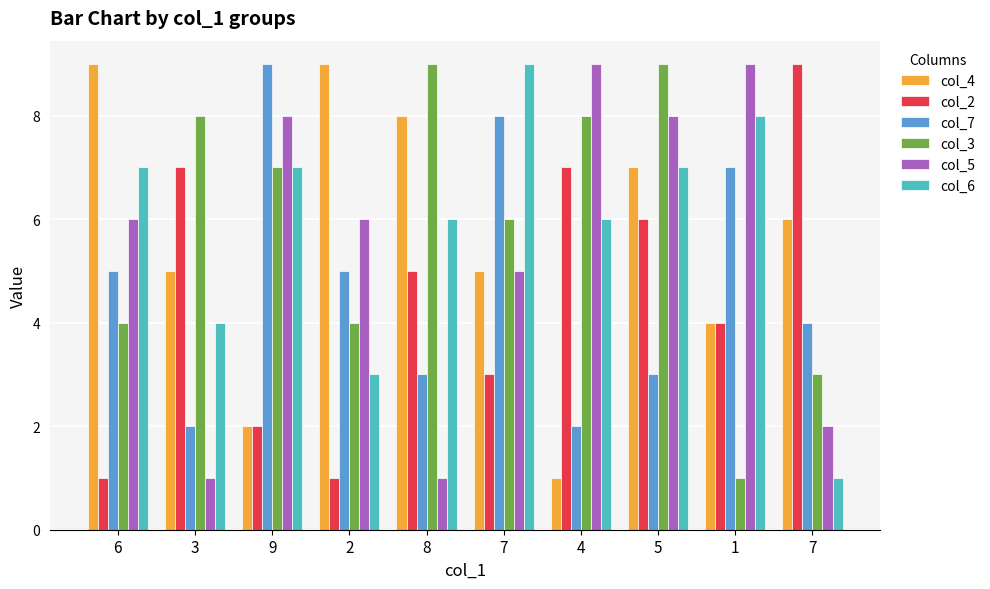

At which label does col_3 reach its minimum?

1